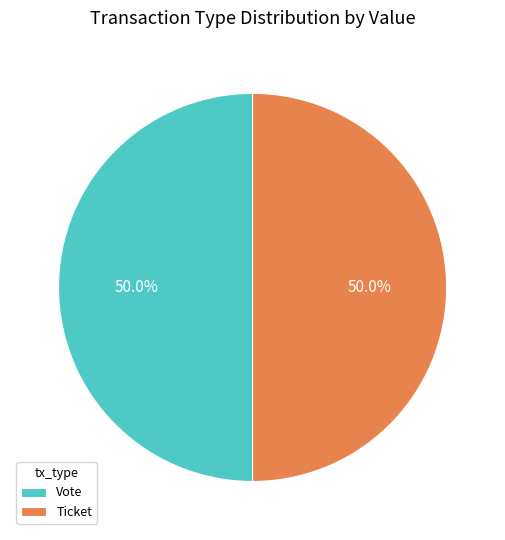

Approximately how many times larger is the value at Ticket compared to Vote?

1.0